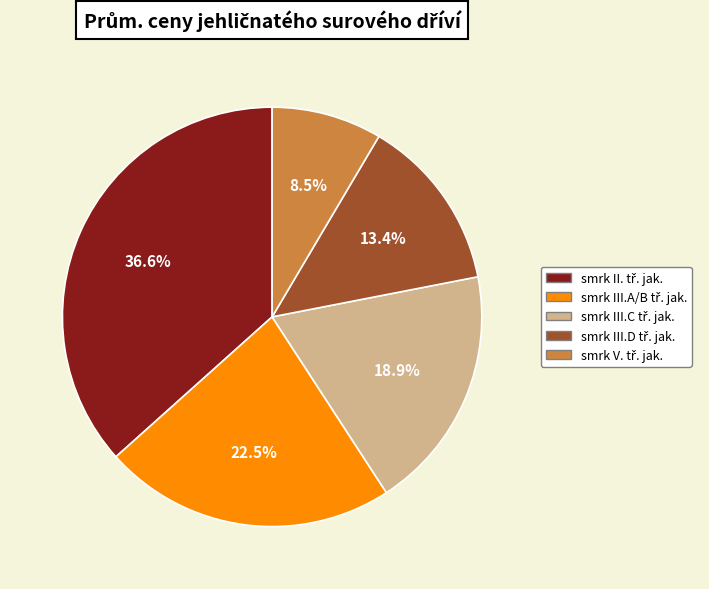

Is there a majority slice in this chart?

No